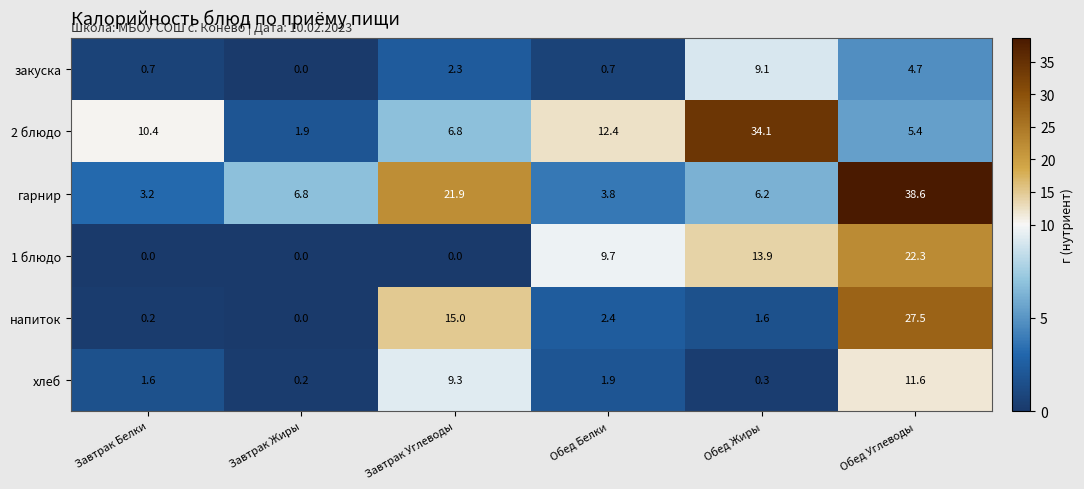

The value of гарнир at Завтрак Углеводы is 21.9. True or false?

True